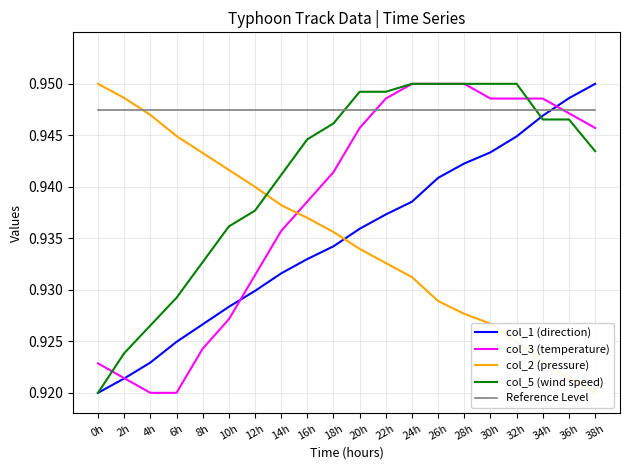

Rank the series at 26h from lowest to highest value.

col_2 (pressure), col_1 (direction), Reference Level, col_3 (temperature), col_5 (wind speed)